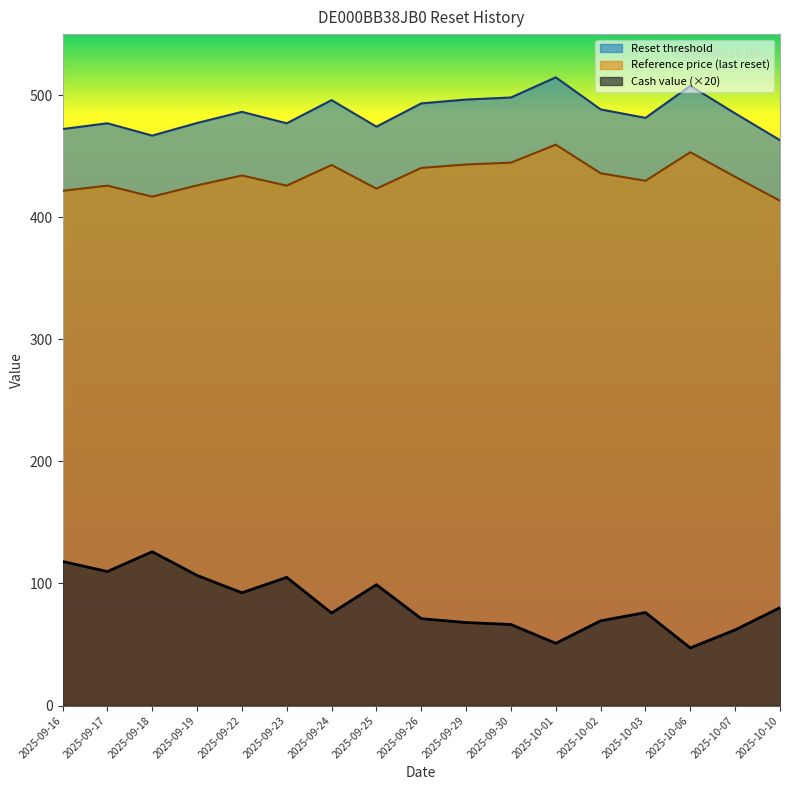

Which category has the lowest value in the Cash value series?

2025-10-06